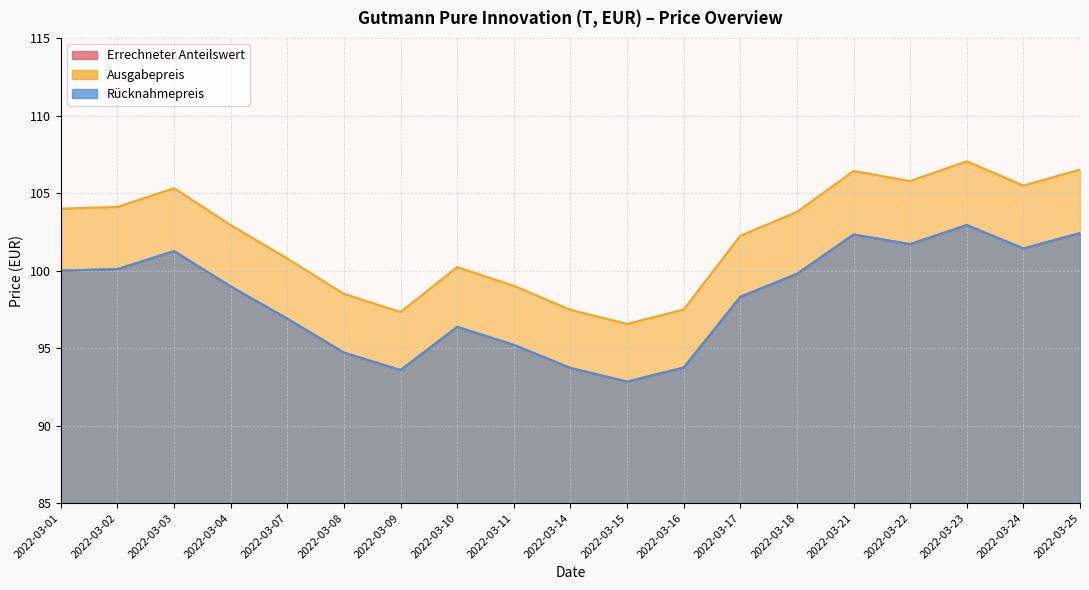

Which series has the widest spread of values?

Ausgabepreis